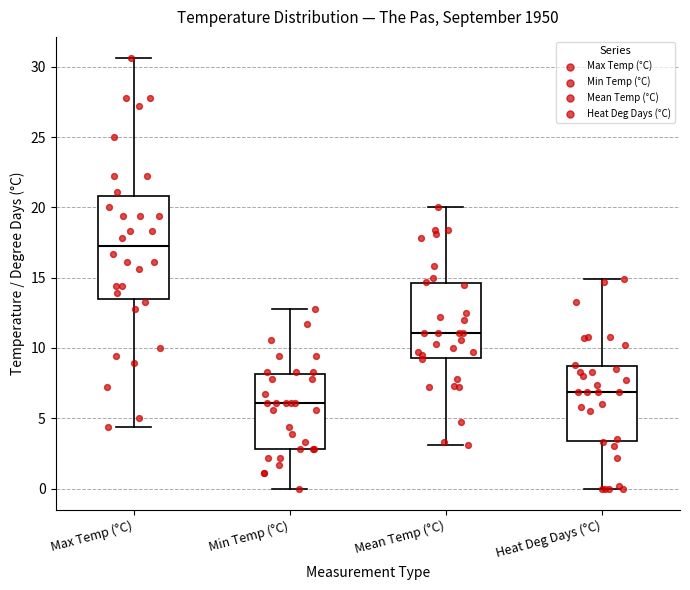

Reading left to right, read every box against the y-axis: the position of its median line, the range the box covers, and the ends of its whiskers. The values are not printed on the chart, so give them approximately, as read against the axis.

Max Temp (°C): median 17.5, box 13.5 to 21.0, whiskers 4.5 to 30.5
Min Temp (°C): median 6.0, box 3.0 to 8.0, whiskers 0.0 to 13.0
Mean Temp (°C): median 11.0, box 9.5 to 14.5, whiskers 3.0 to 20.0
Heat Deg Days (°C): median 7.0, box 3.5 to 8.5, whiskers 0.0 to 15.0